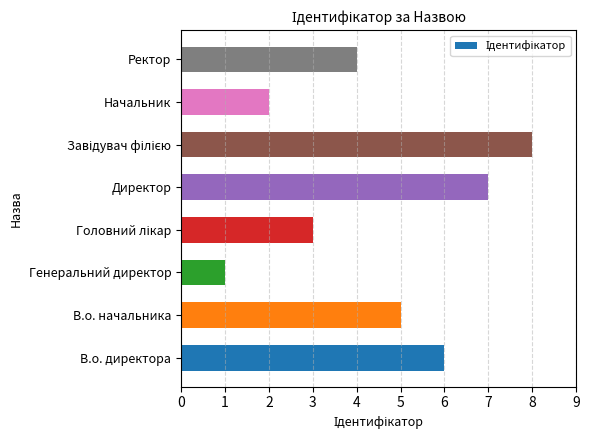

How many values are below 5?

4